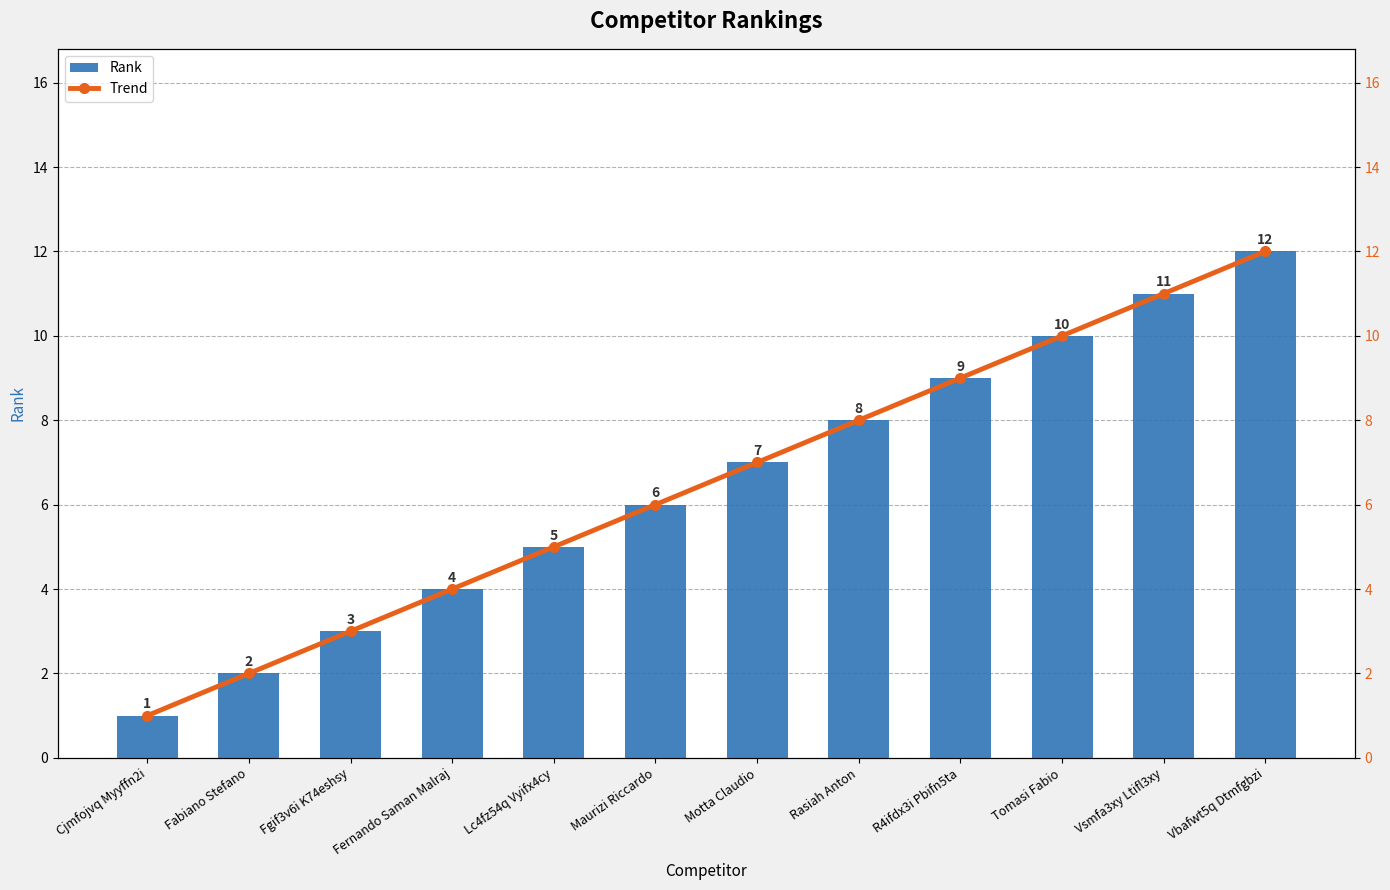

At Fabiano Stefano, list the series in order from largest to smallest.

Rank, Trend